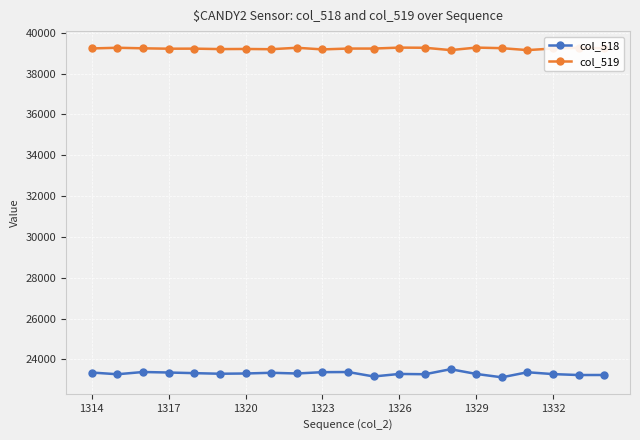

Which series has the largest total across all categories?

col_519